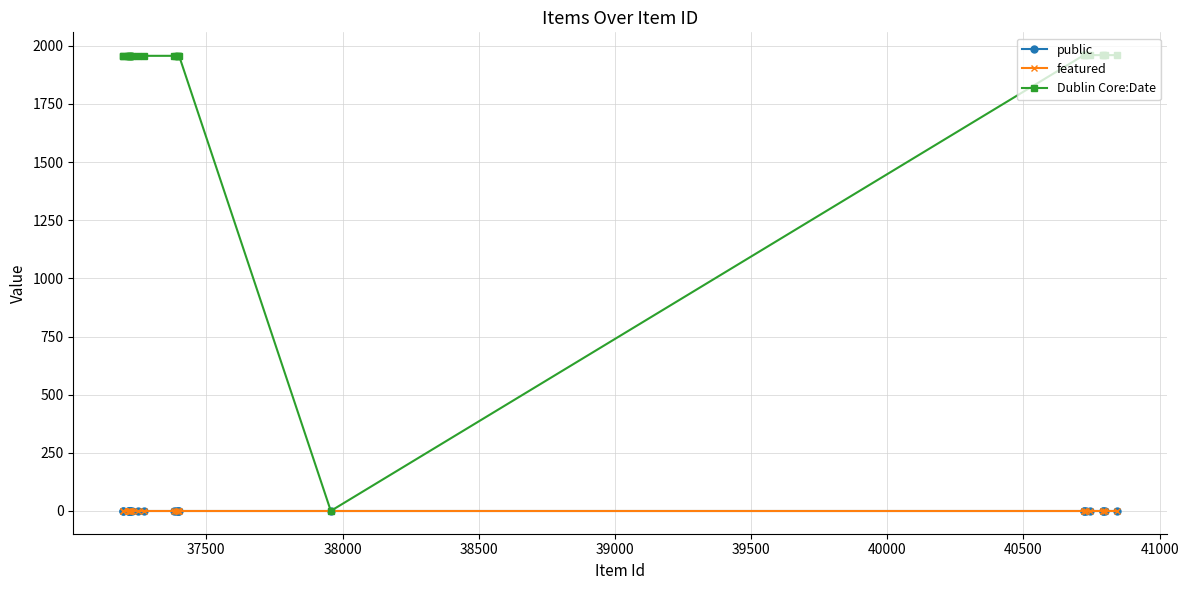

At how many categories does at least one series exceed 627?

24